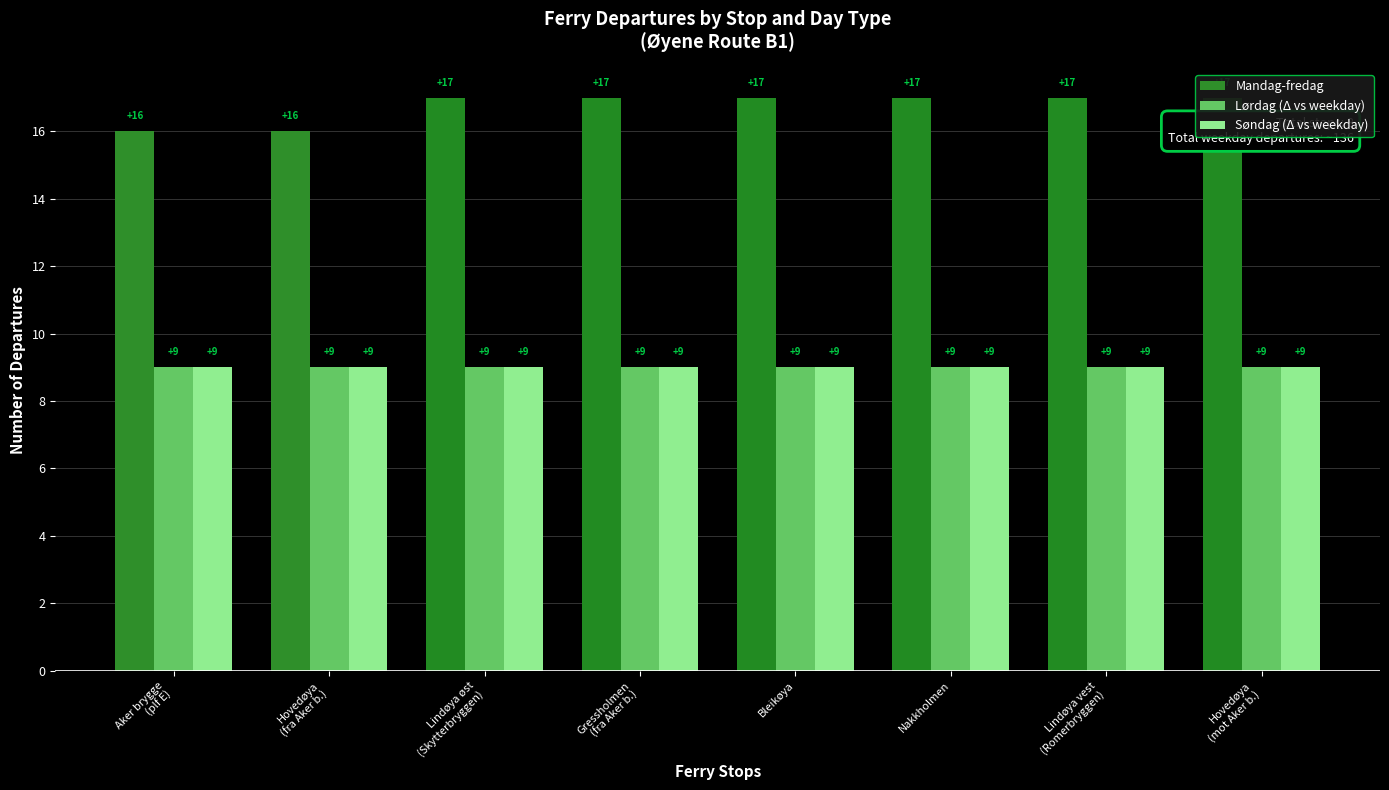

What are all the series names shown in the legend?

Mandag-fredag, Lørdag (Δ vs weekday), Søndag (Δ vs weekday)